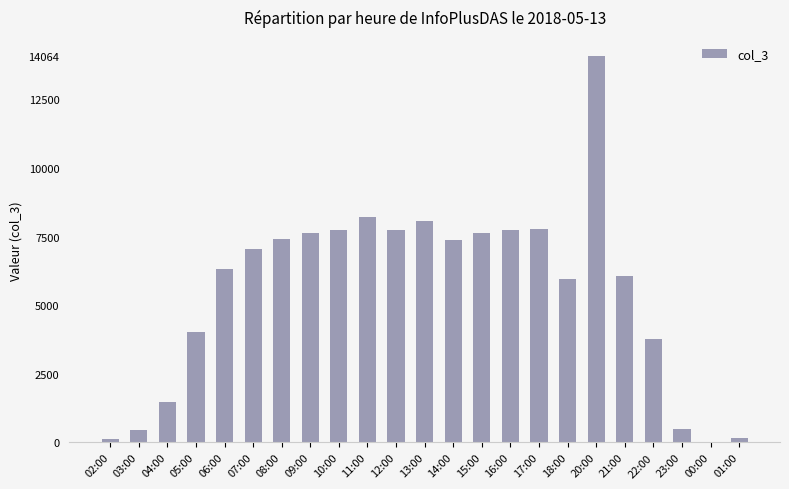

How many categories are shown in the chart?

23